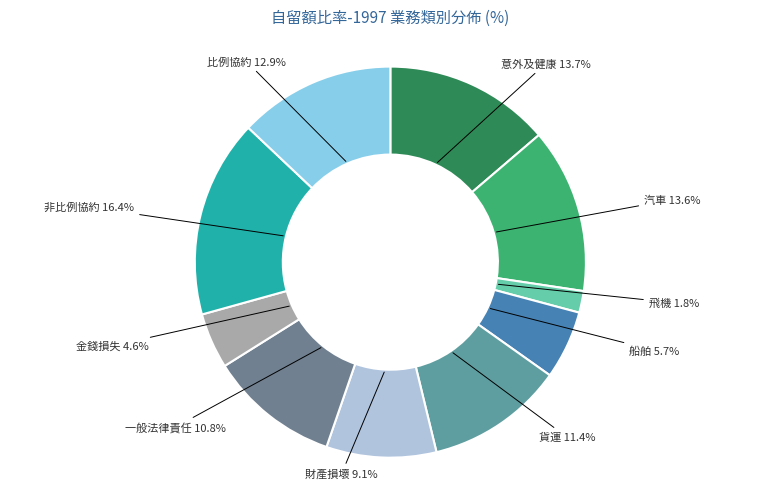

How many segments does this pie chart have?

10